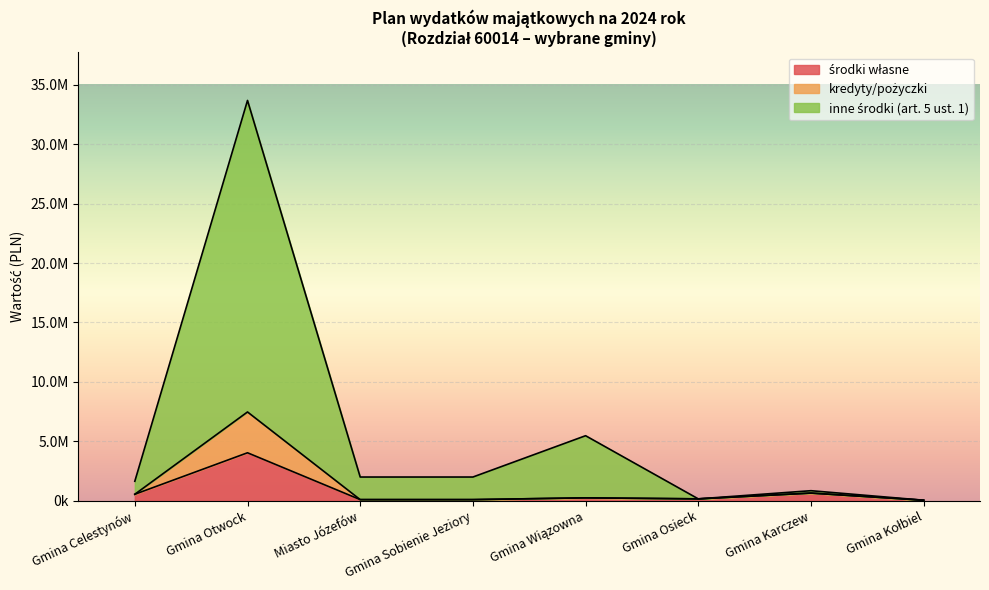

True or false: kredyty/pożyczki and Plan (środki własne) cross at least once.

False